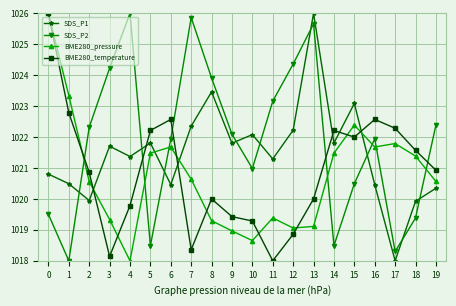

What are all the series names shown in the legend?

SDS_P1, SDS_P2, BME280_pressure, BME280_temperature